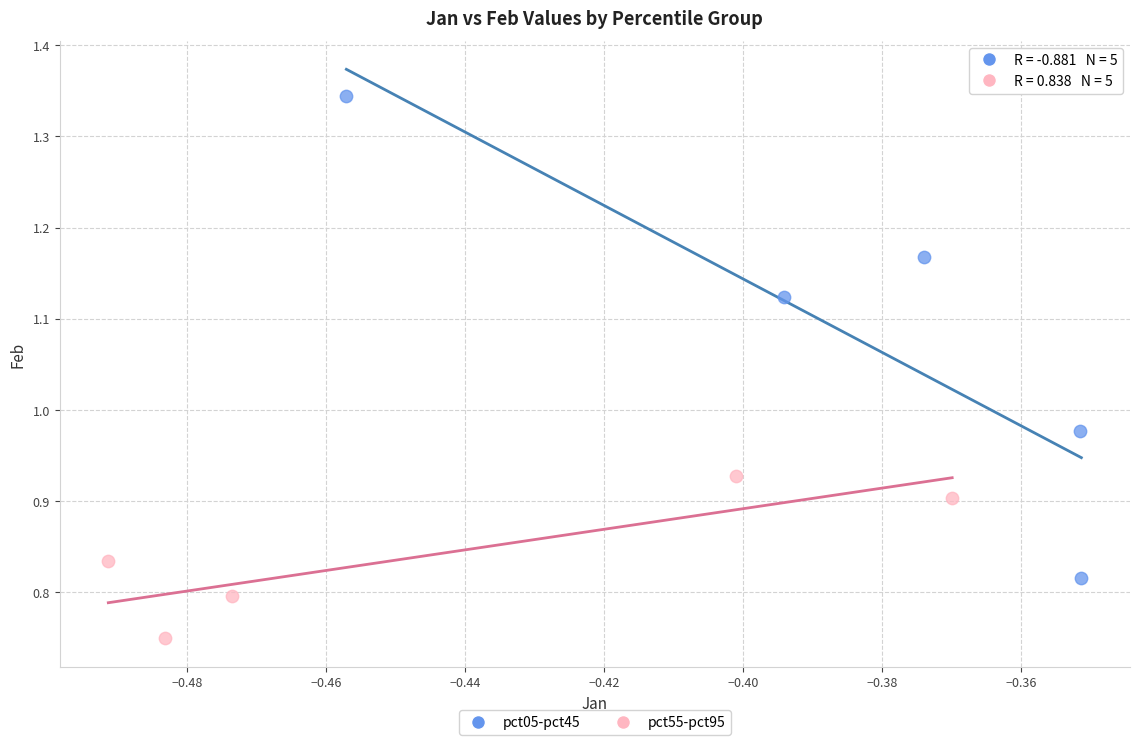

Which series contains the highest Y value?

pct05-pct45